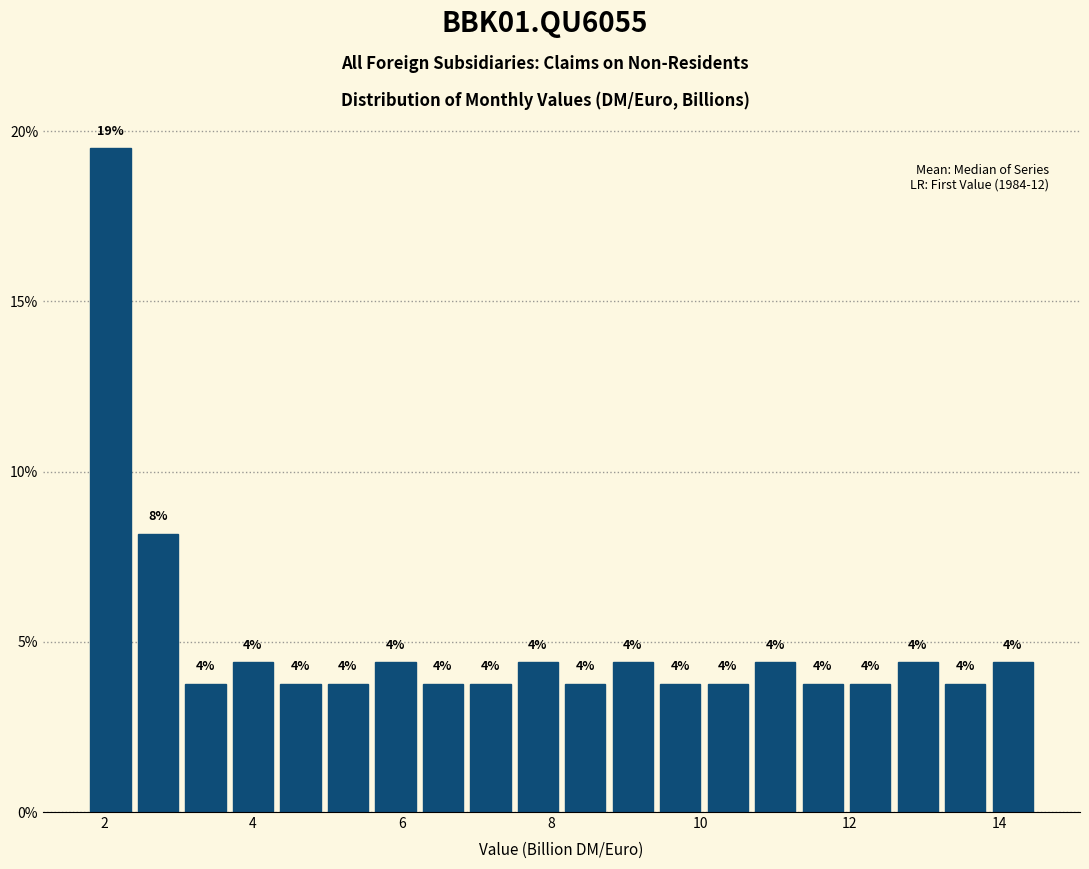

Around what value on the x-axis is the tallest bar? Give the approximate position of its centre, as read against the axis.

2.0